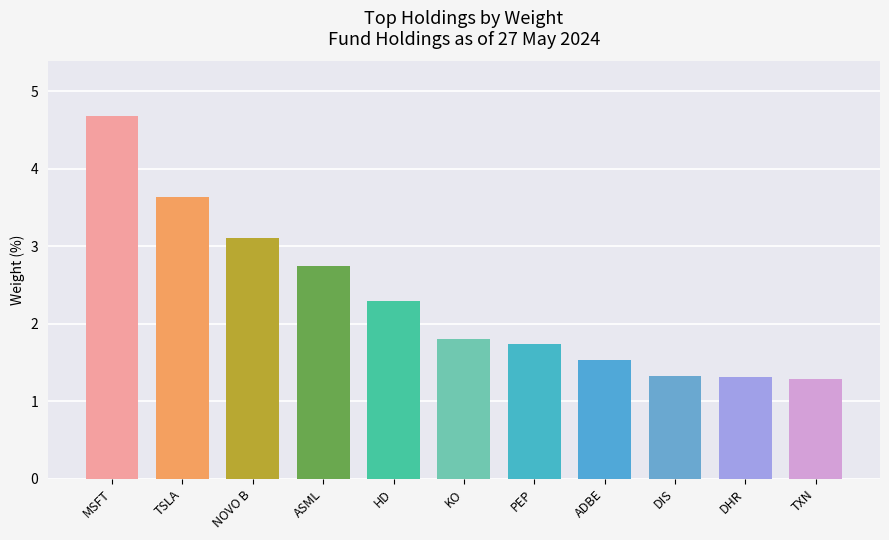

What is the difference between the second highest and second lowest values?

2.3